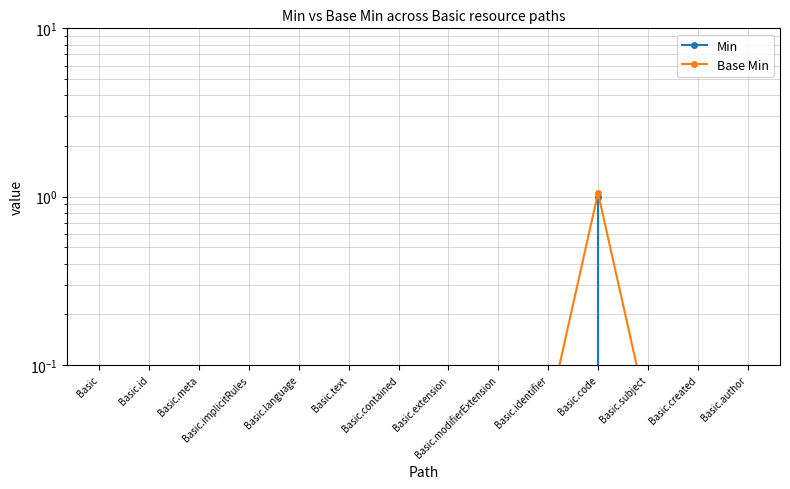

How many categories are shown in the chart?

14